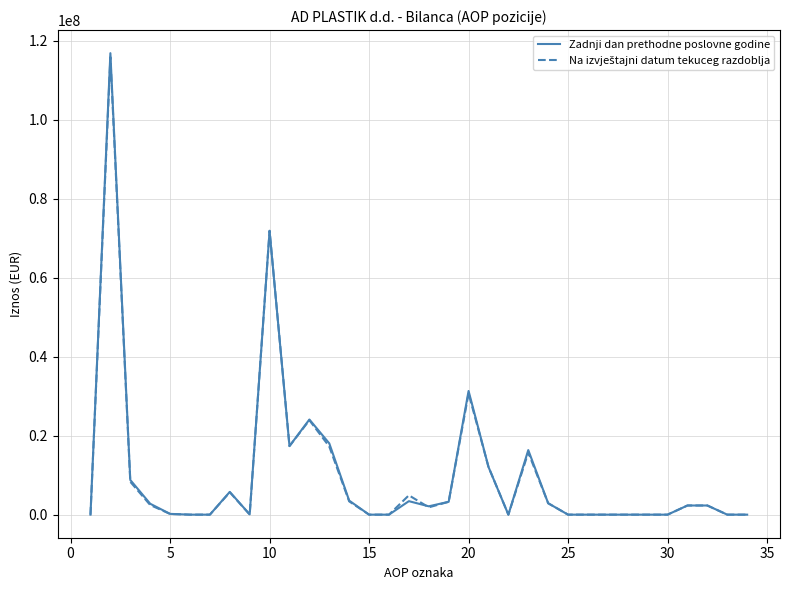

Is this an area chart (filled region under the line)?

No